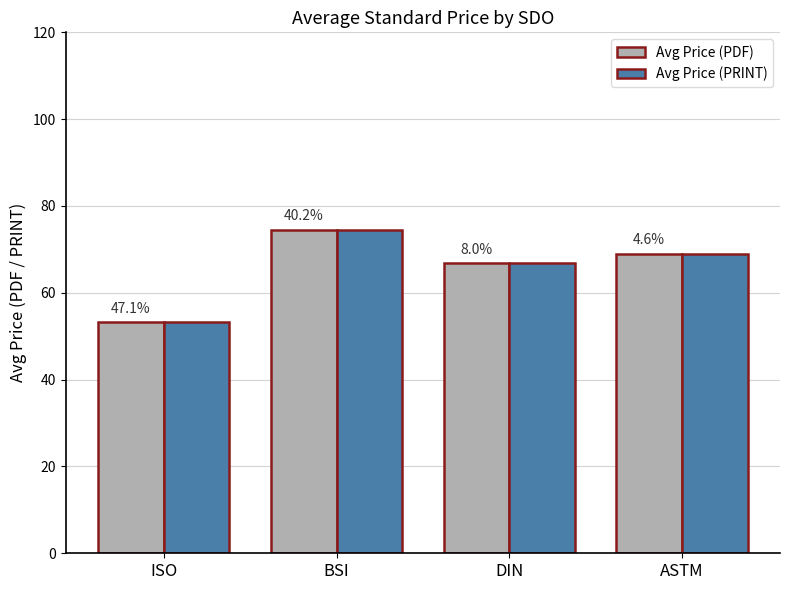

What are all the series names shown in the legend?

Avg Price (PDF), Avg Price (PRINT)